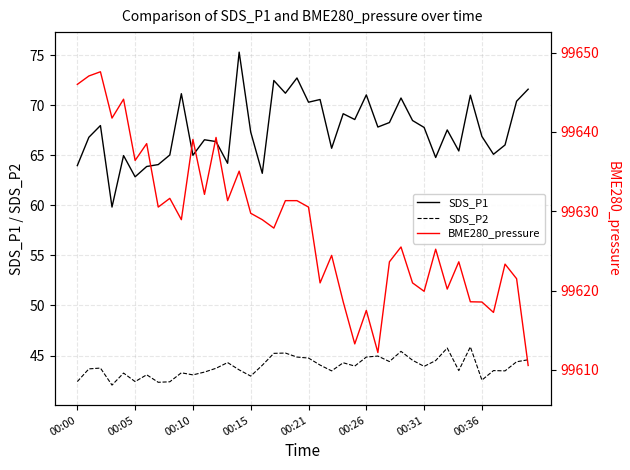

In SDS_P2, how many points are higher than both neighbors (excluding endpoints)?

12